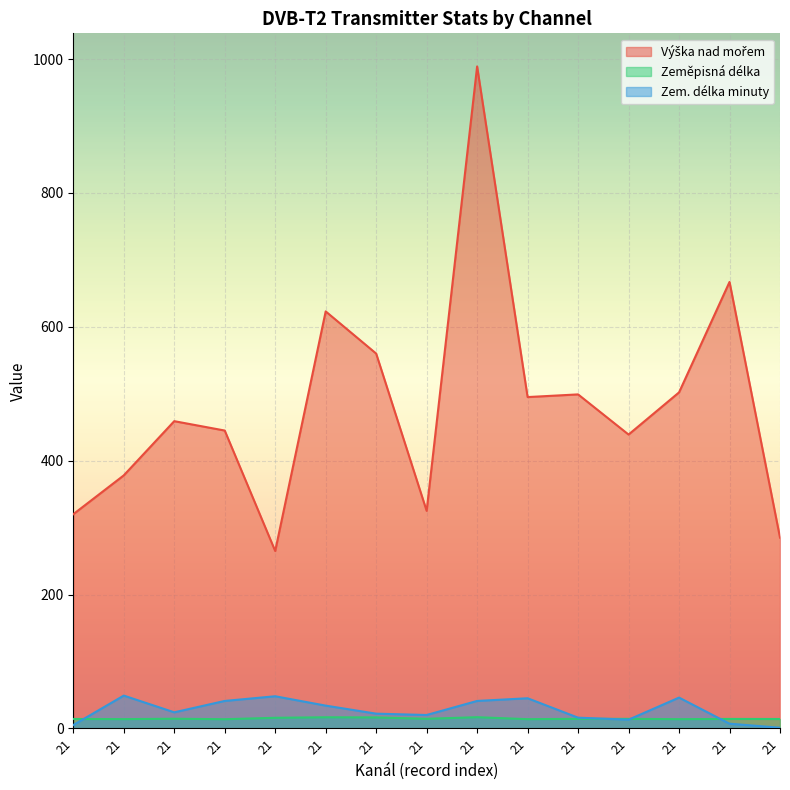

Rank the categories by Zeměpisná délka value from highest to lowest.

21, 21, 21, 21, 21, 21, 21, 21, 21, 21, 21, 21, 21, 21, 21